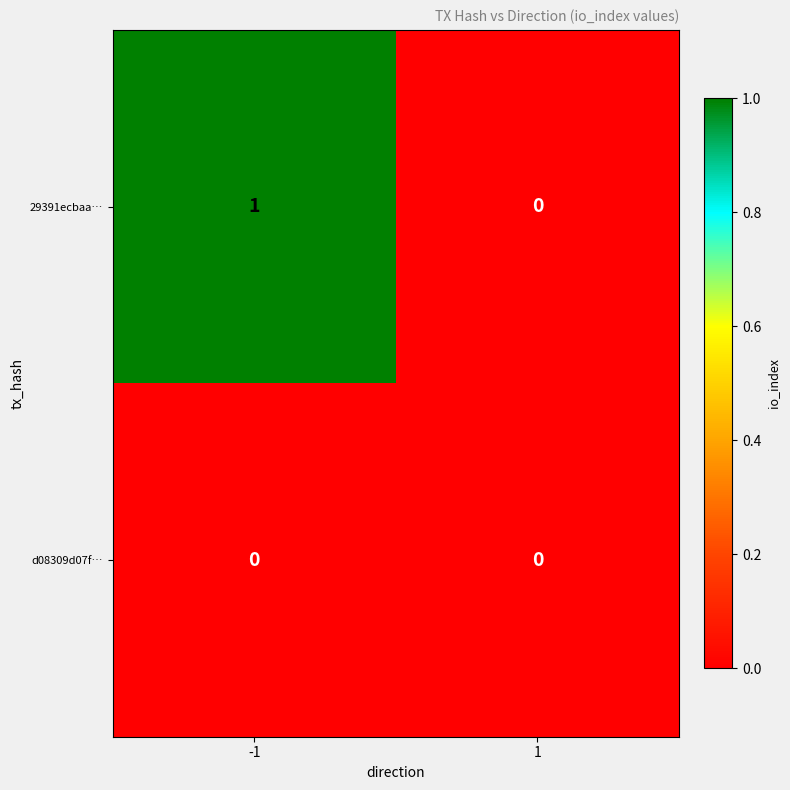

How many distinct data groups are displayed?

2